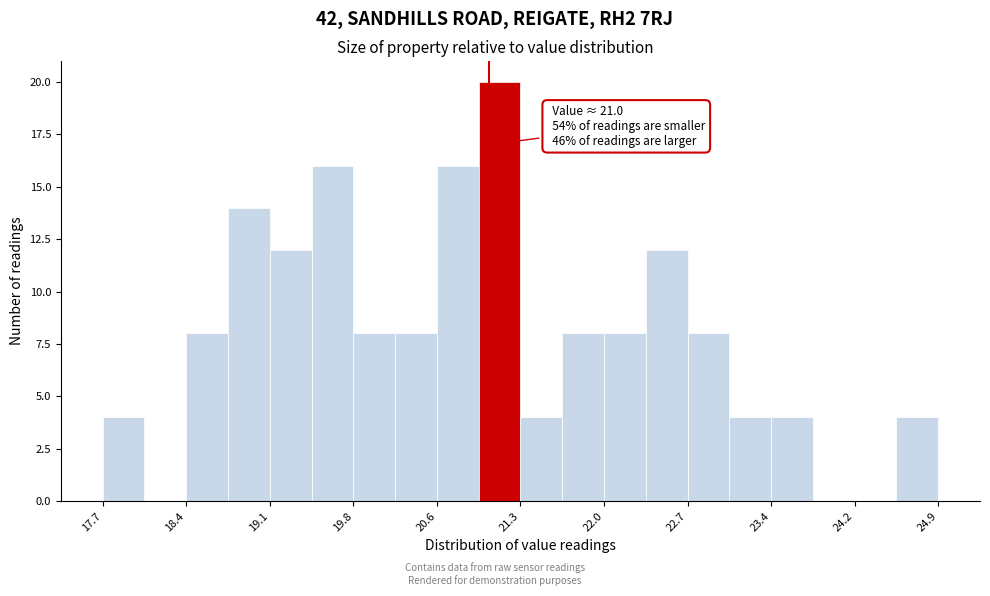

Read against the x-axis, roughly where is the centre of the tallest bar?

21.1